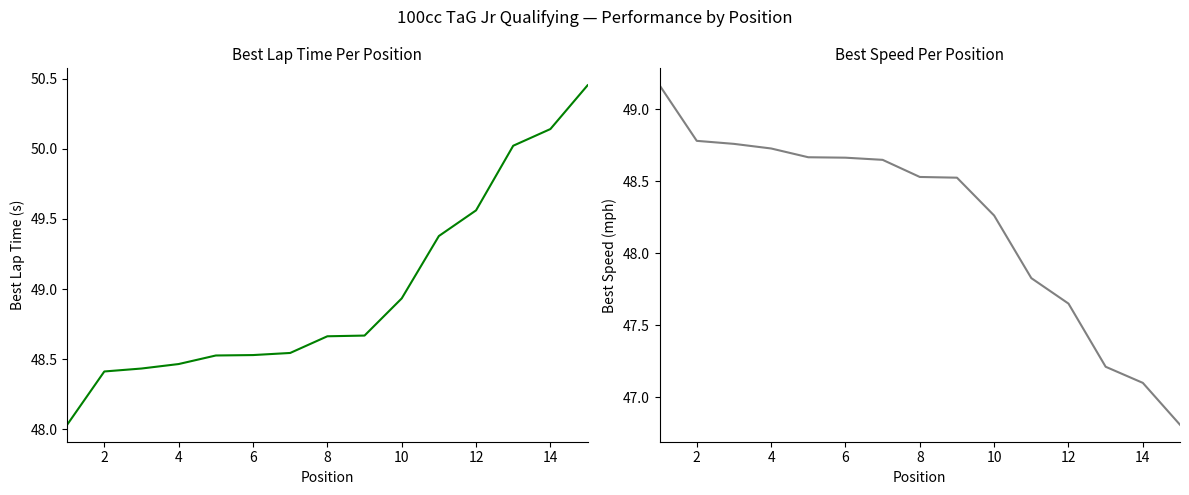

Rank the series by their maximum value, from lowest to highest.

Best Speed, Best Lap time